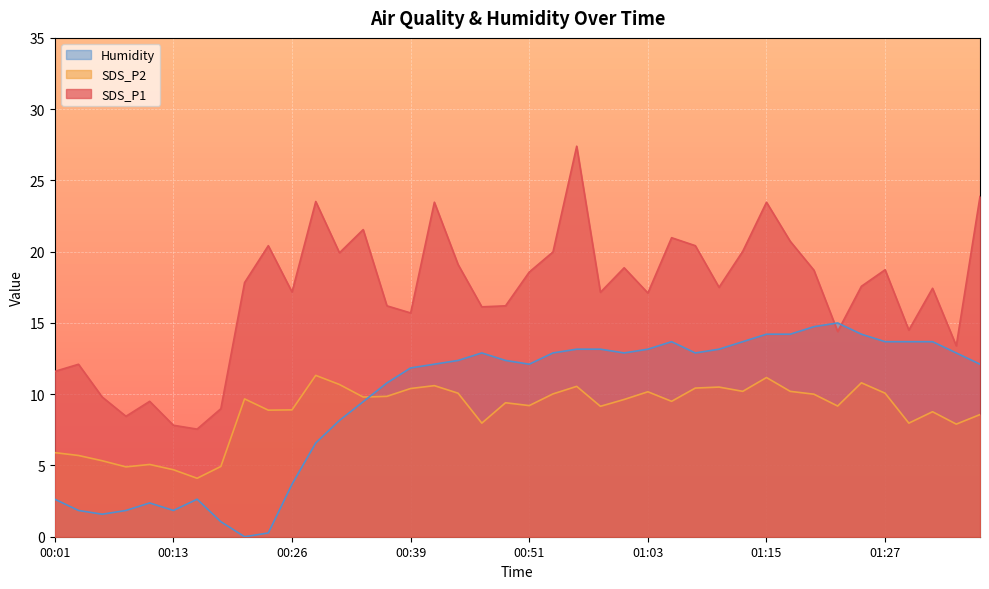

True or false: Humidity has a value of 2.4 at 00:11.

True